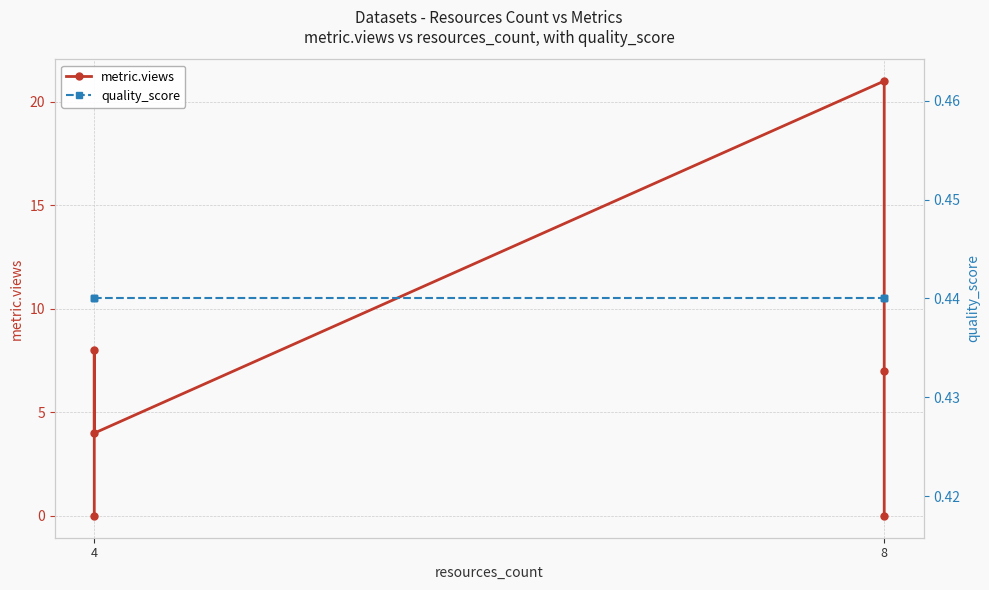

What is the maximum value shown in the chart?

21.0